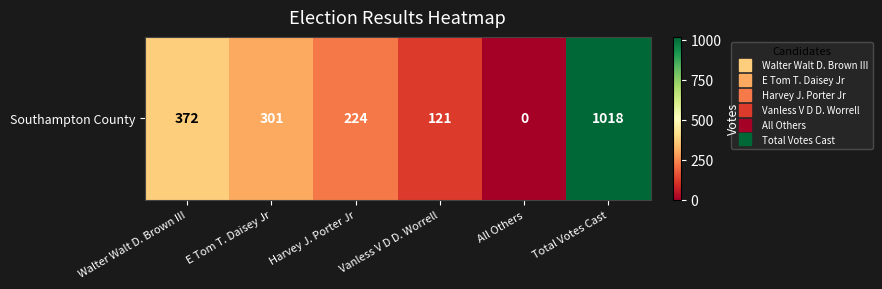

Reading left to right, what are all the values shown in this chart?

372	301	224	121	0	1018